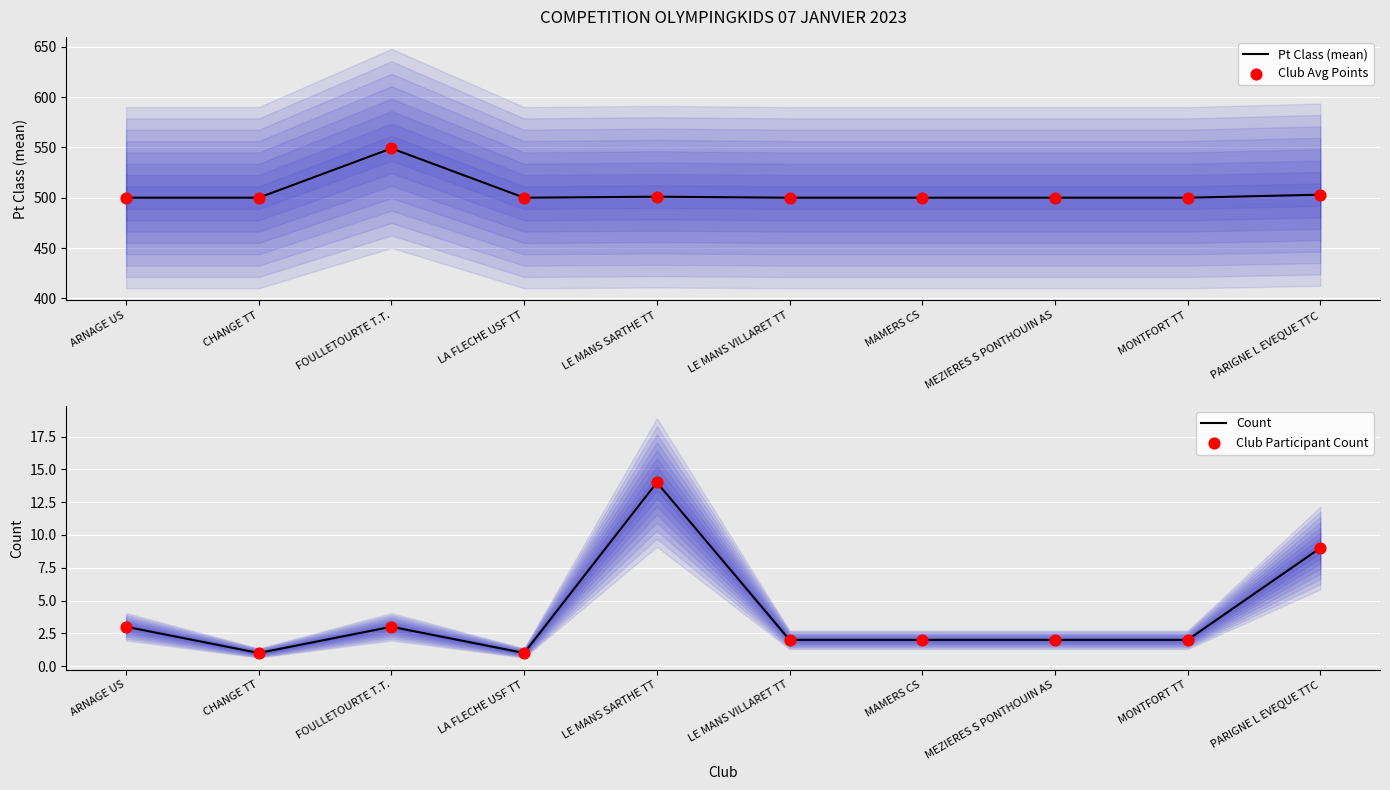

What is the total value across all series at MONTFORT TT?

1004